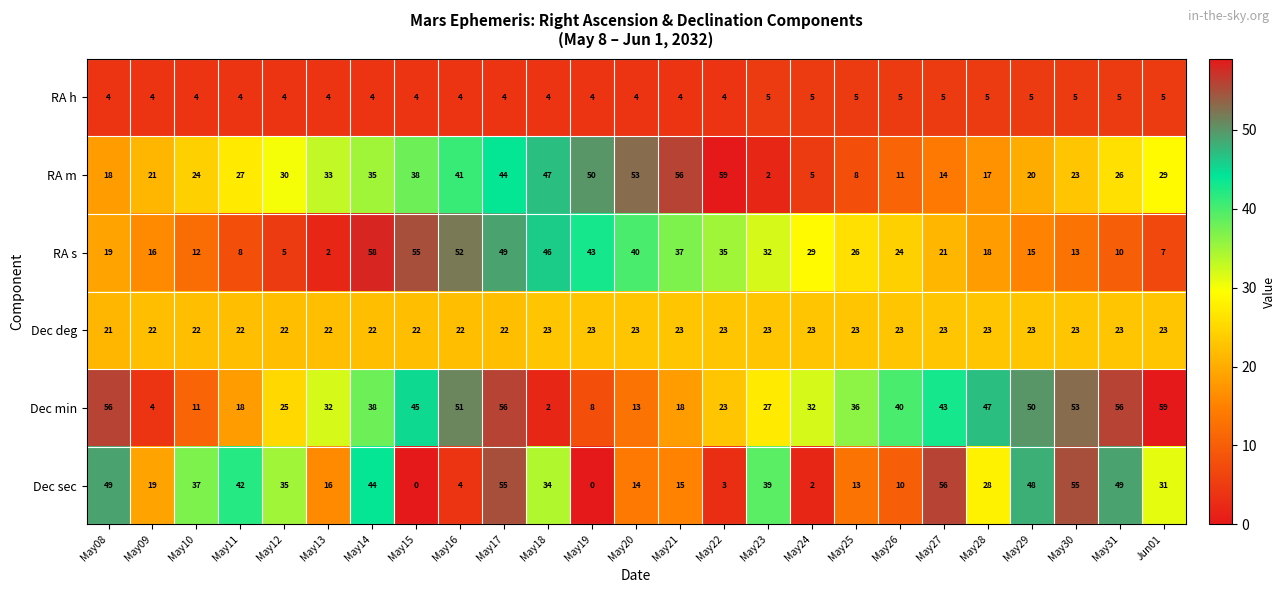

What is the sum of the RA m values at Jun01 and May11?

56